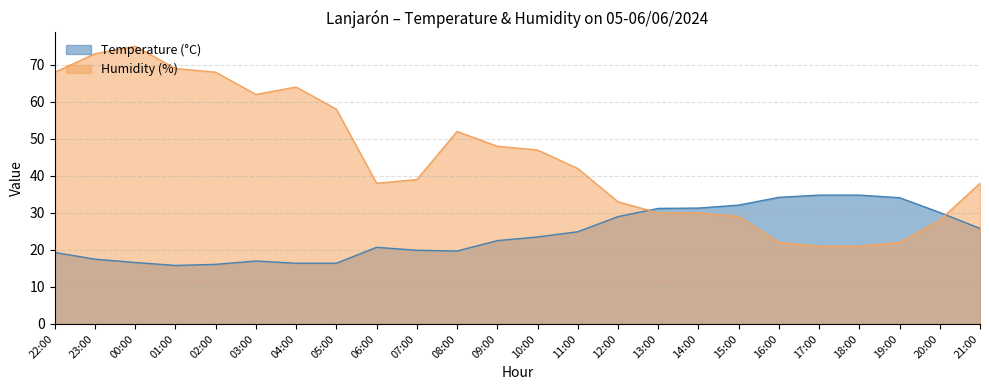

How many series are shown in this chart?

2